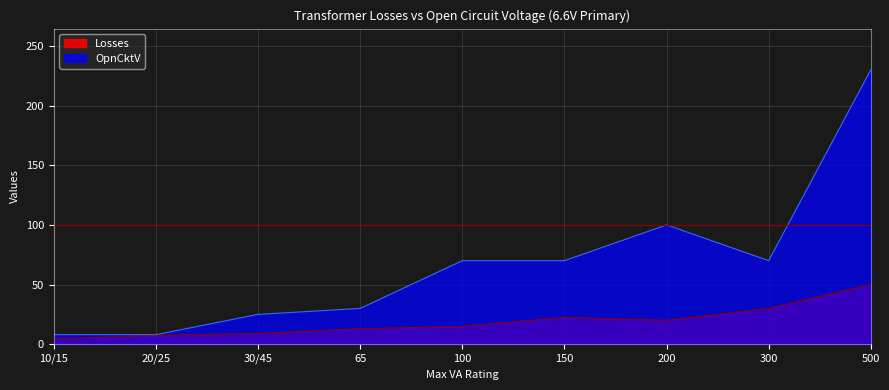

Rank the series at 500 from lowest to highest value.

Losses, OpnCktV